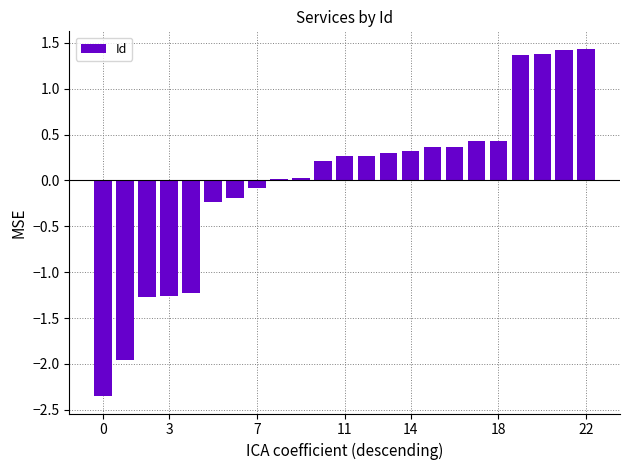

What is the maximum value shown in the chart?

1.4